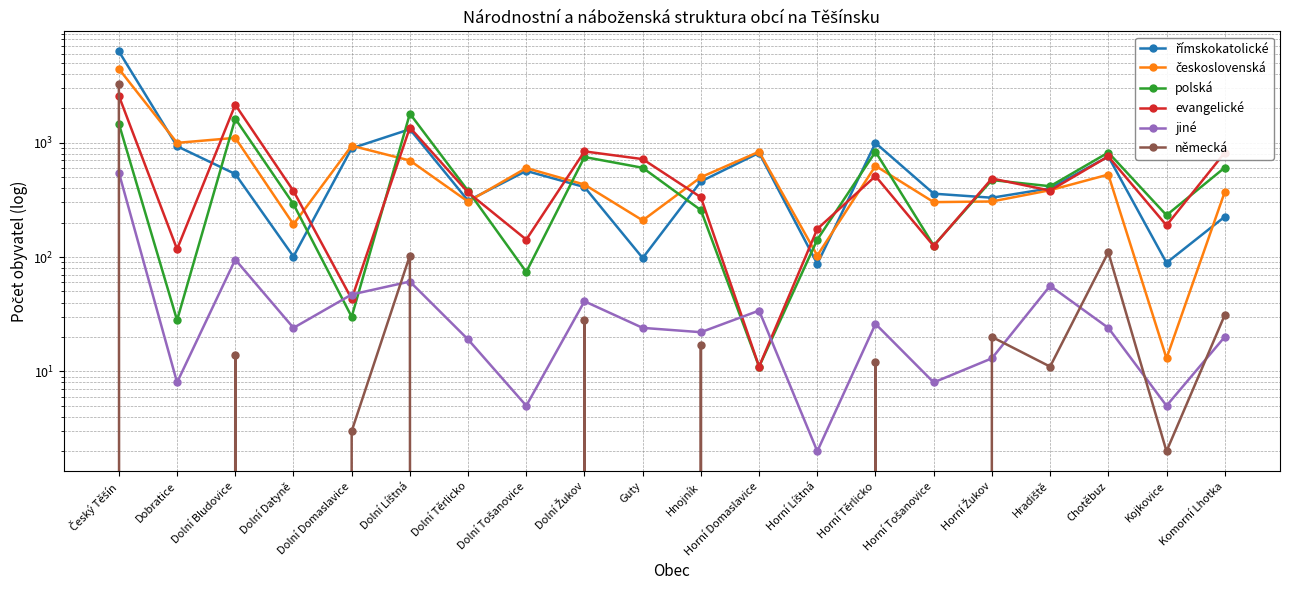

What is the spread (max minus min) of values at Komorní Lhotka?

798